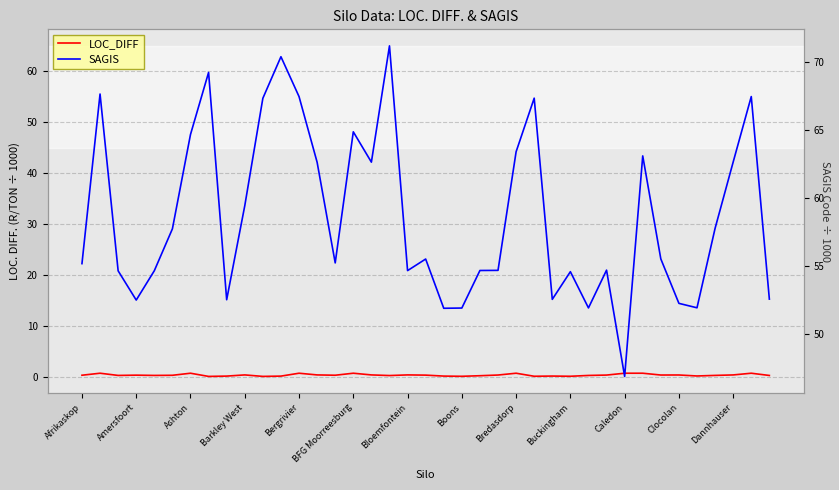

What is the difference between the highest and lowest values at 34?

51.7